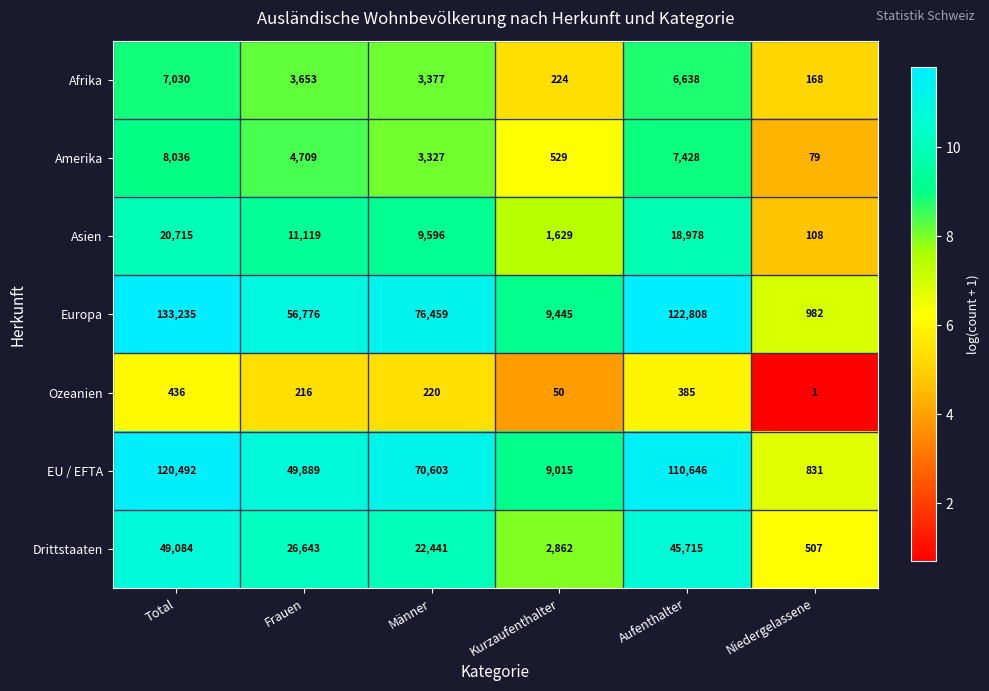

Which series has the largest range (max minus min)?

Europa